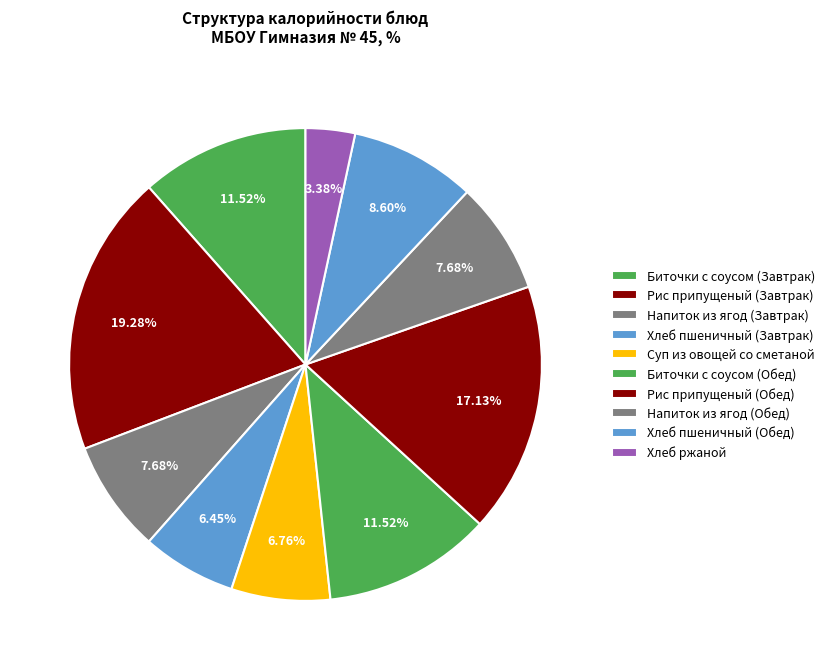

Is there any slice that represents more than half of the pie?

No